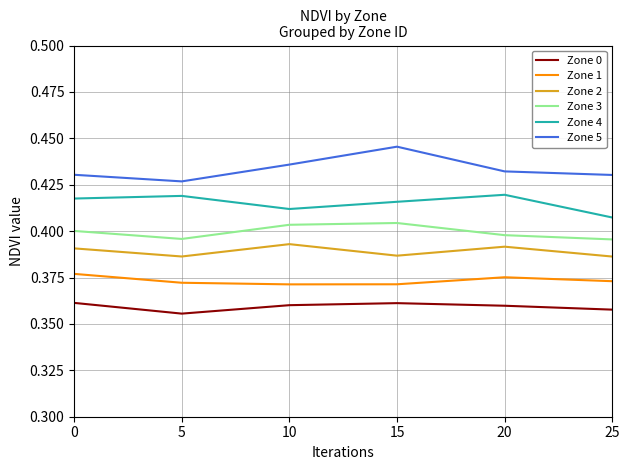

How many categories are shown in the chart?

6